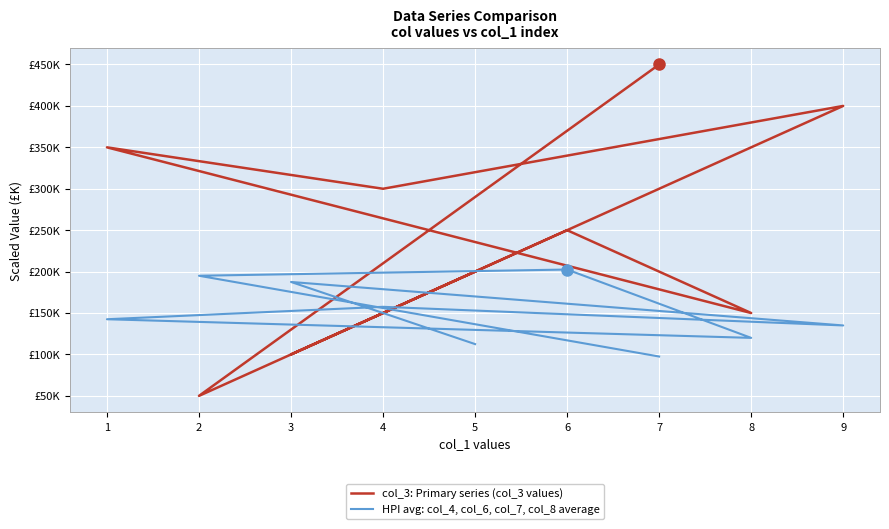

What are all the series names shown in the legend?

col_3: Primary series (col_3 values), HPI avg: col_4, col_6, col_7, col_8 average